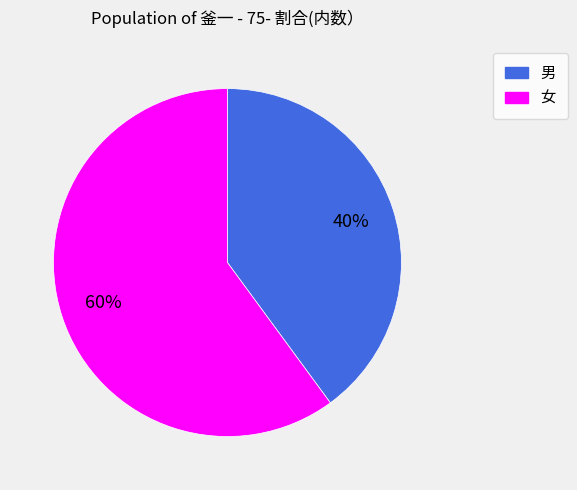

What is the smallest slice in the pie chart?

男